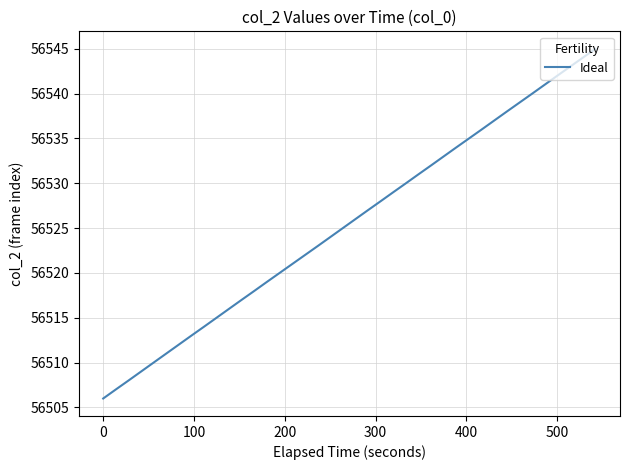

What is the difference between the maximum and minimum values?

39